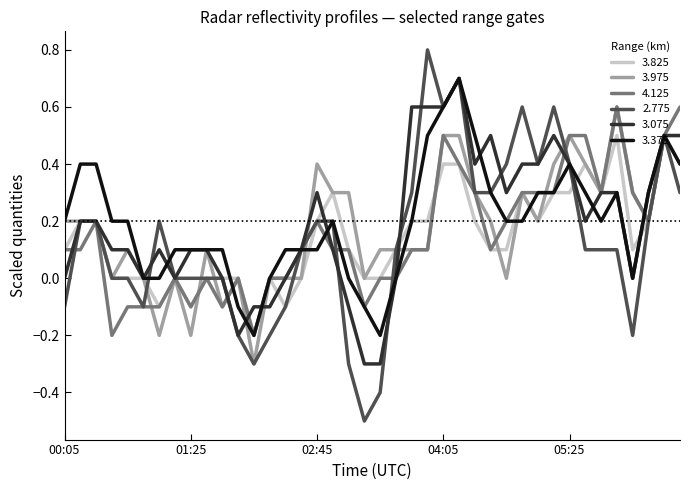

What is the minimum value for 3.975?

-0.3